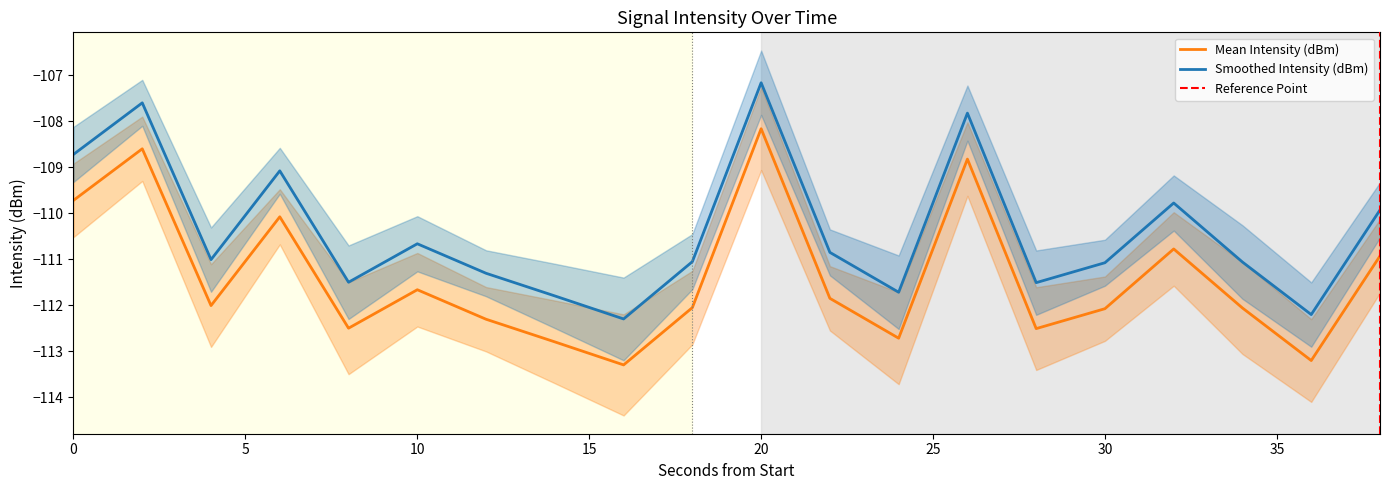

How many interior local valleys does the Mean Intensity (dBm) series have?

6